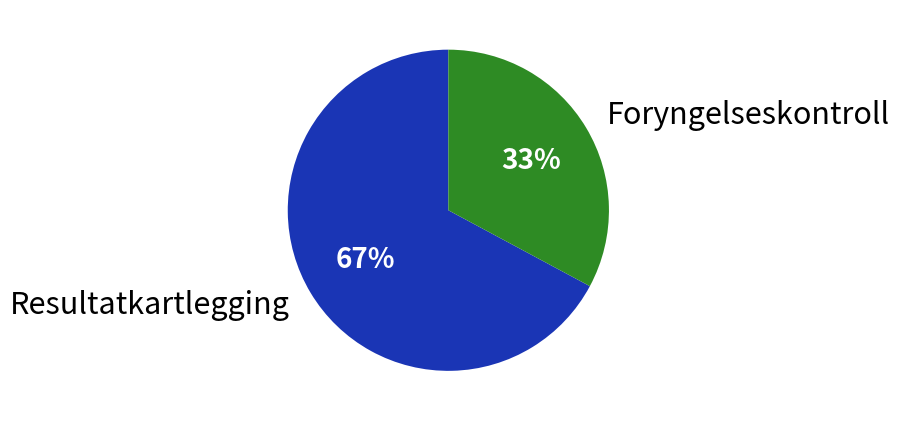

True or false: Foryngelseskontroll accounts for 33% of the total.

True